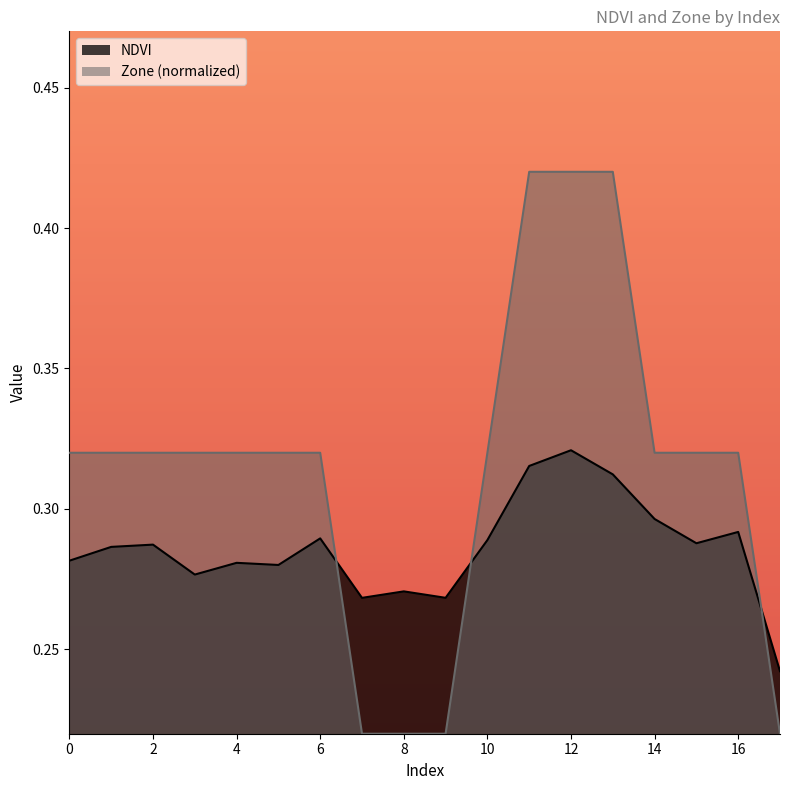

What is the value of the NDVI point at the 5th from the left?

0.3